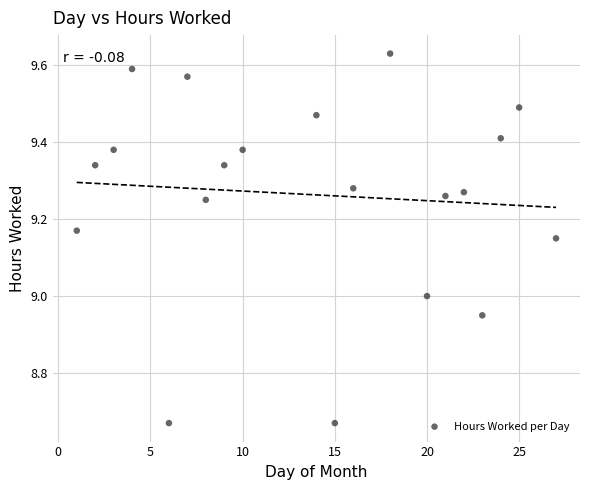

What is the range of Y values (max minus min)?

1.0